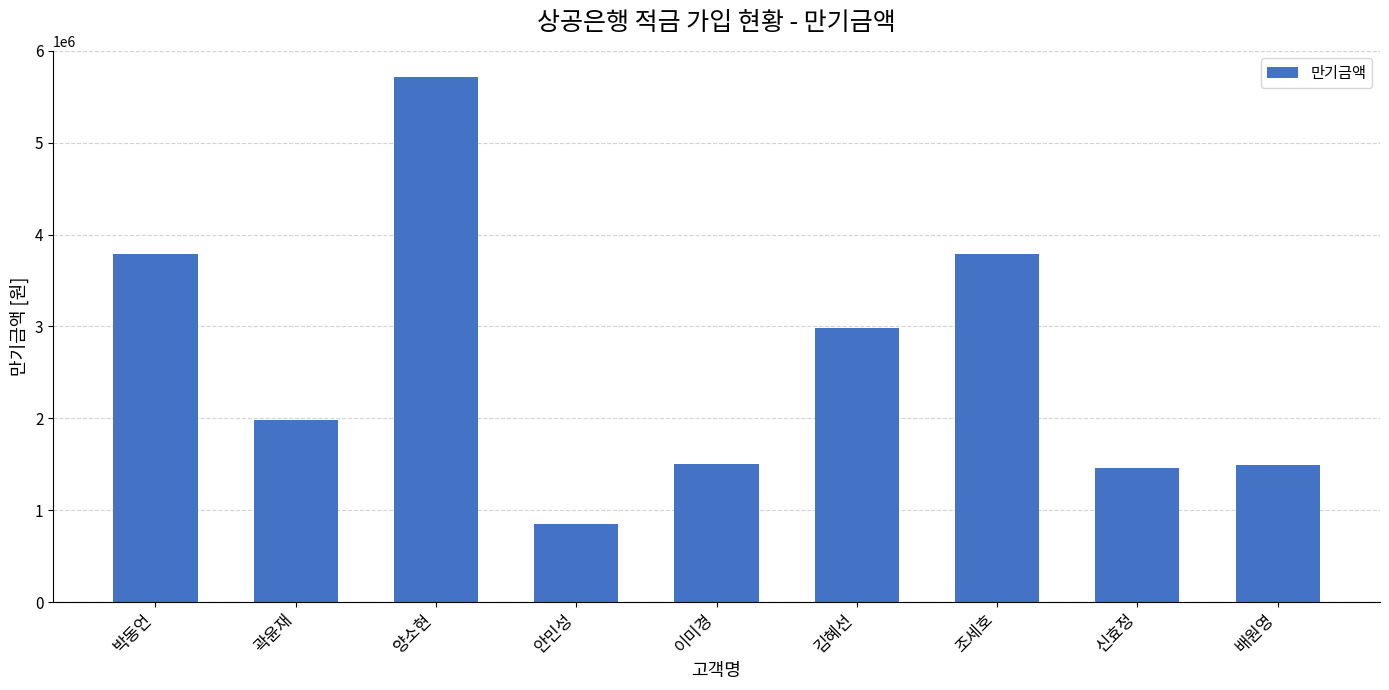

Is it true that the value at 김혜선 is 5176199?

False